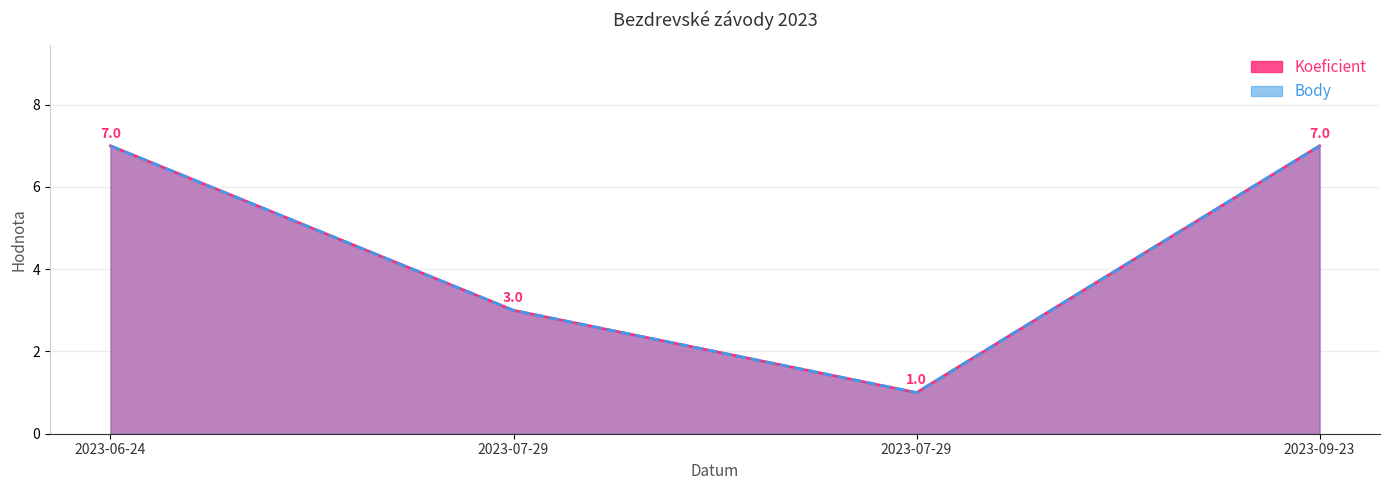

Does the chart have visible grid lines?

Yes